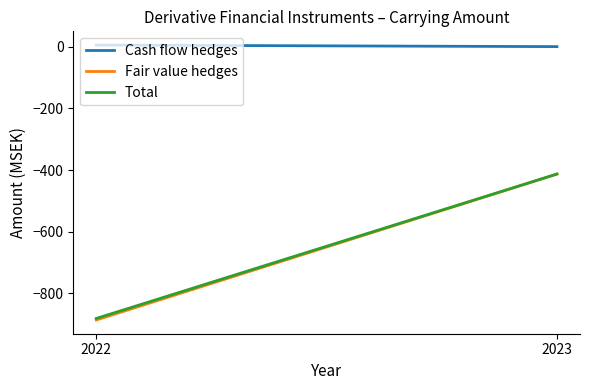

What are all the series names shown in the legend?

Cash flow hedges, Fair value hedges, Total